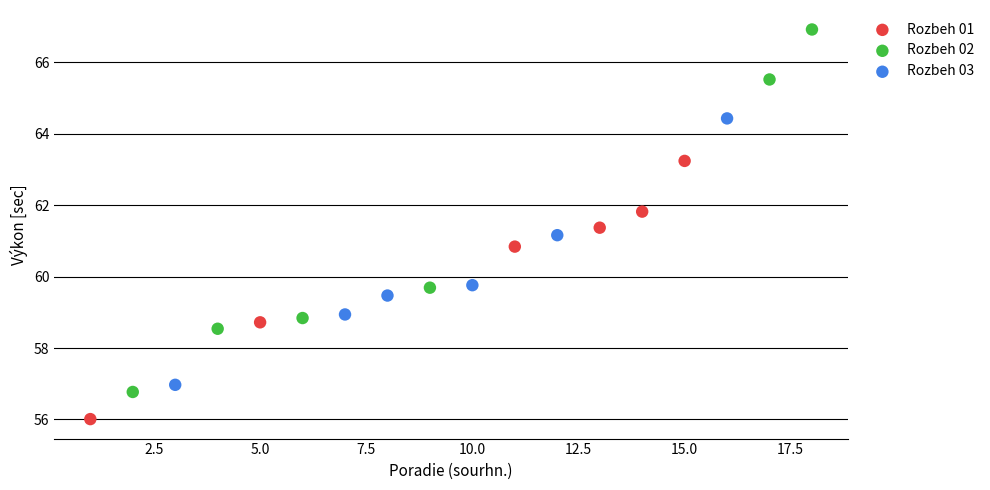

Which series reaches the maximum Y coordinate?

Rozbeh 02